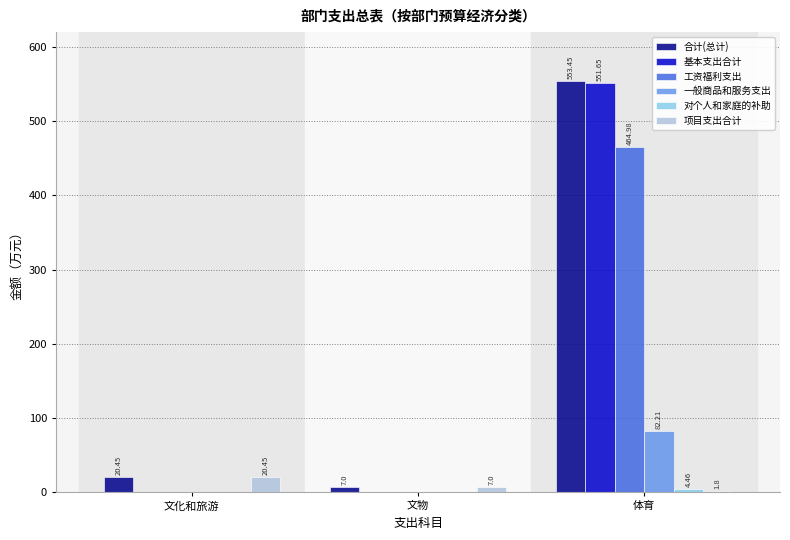

At which category is the sum across all series the highest?

体育